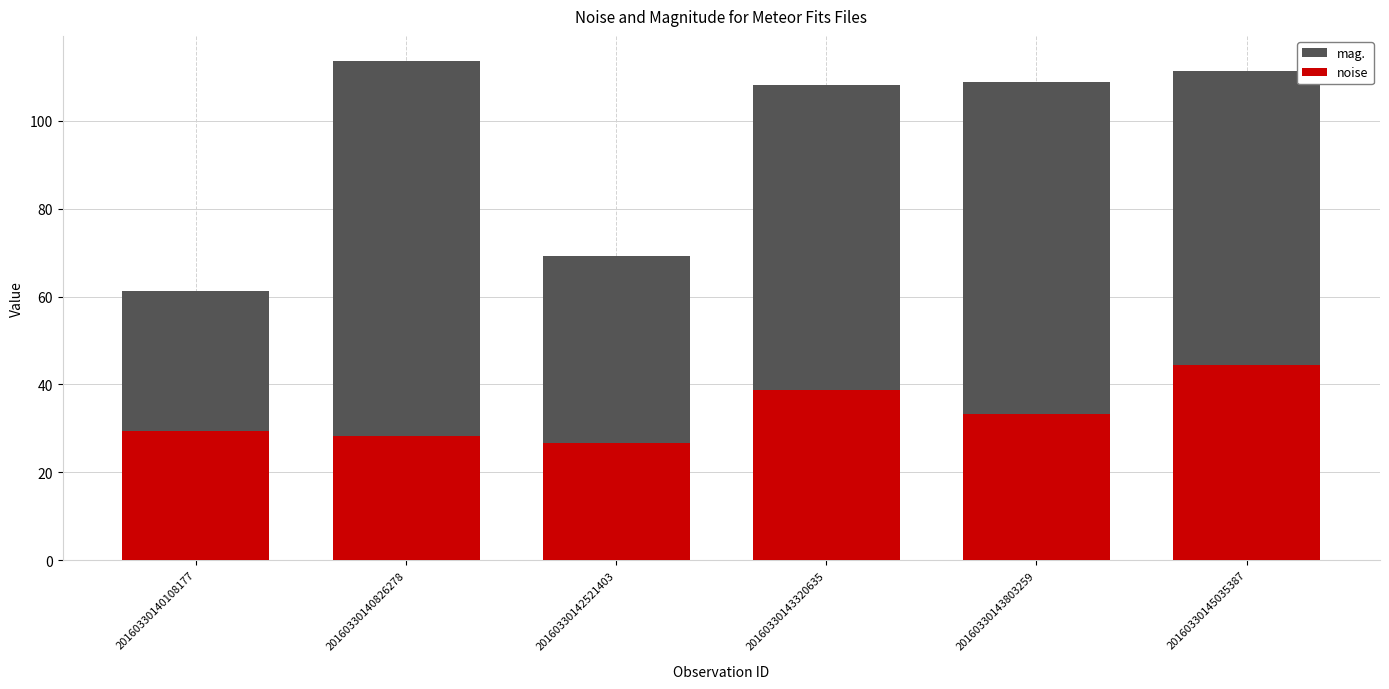

What is the average value of the mag. series?

95.4